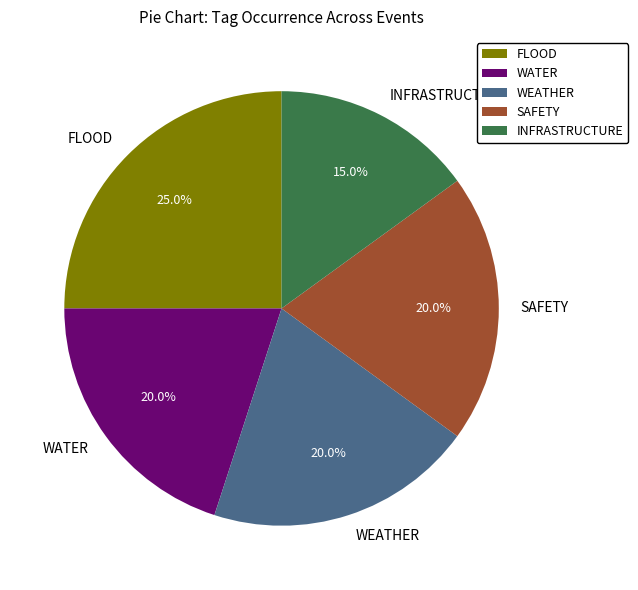

Is the sum of WATER and WEATHER greater than half?

No